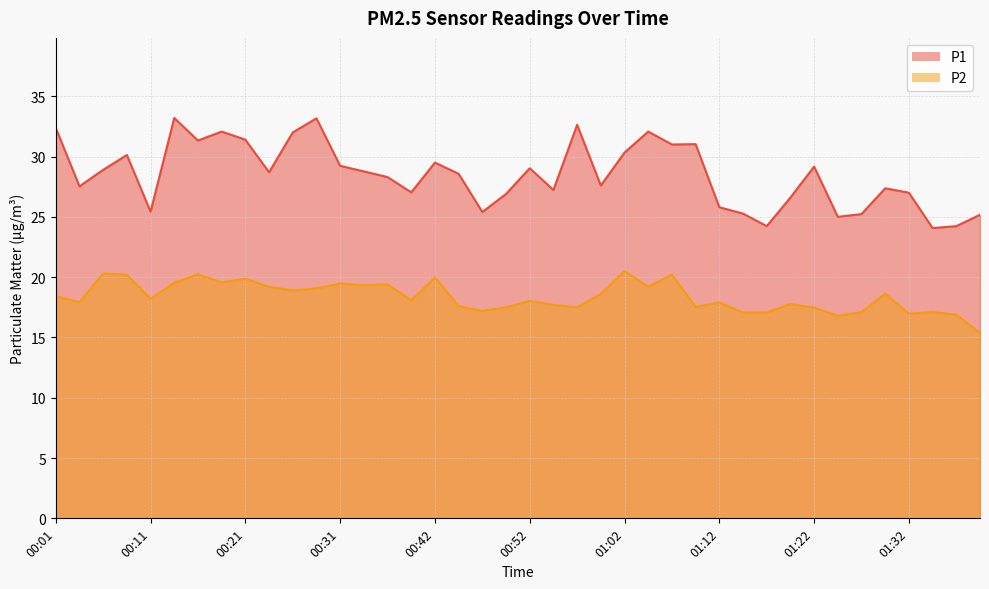

In P2, how many points are lower than both neighbors (excluding endpoints)?

12